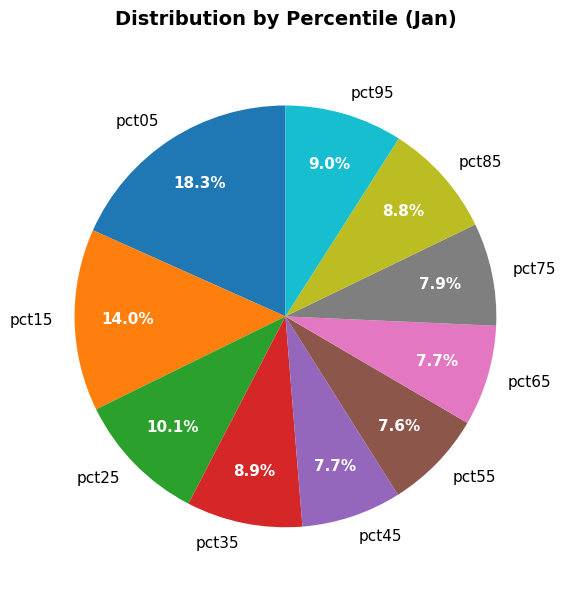

Is it true that pct15 is 19% of the pie?

False